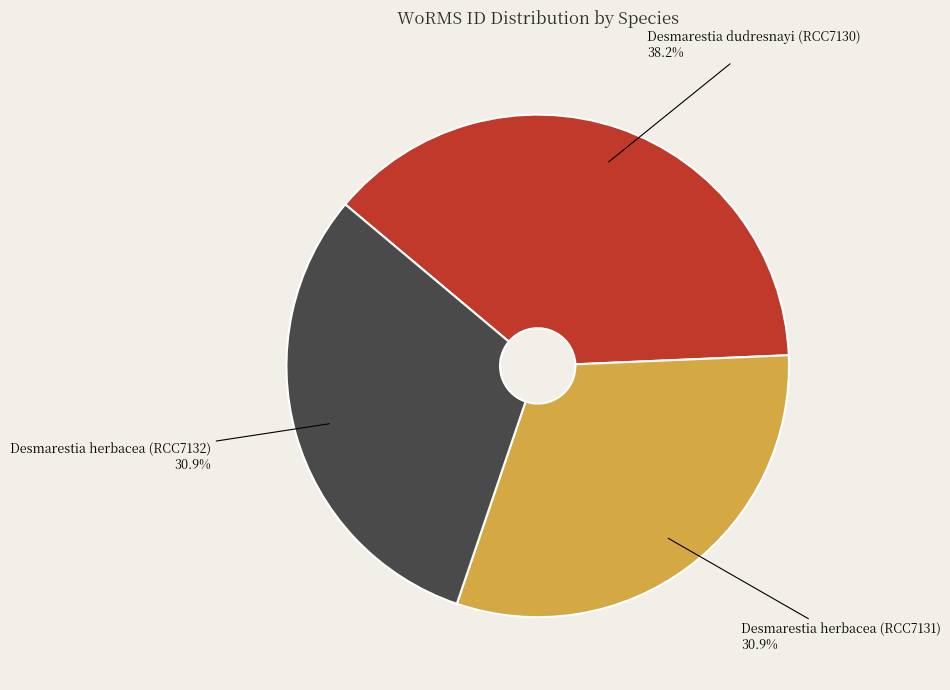

To the nearest percent, what is the difference between the Desmarestia dudresnayi (RCC7130) and Desmarestia herbacea (RCC7132) slice percentages?

7%